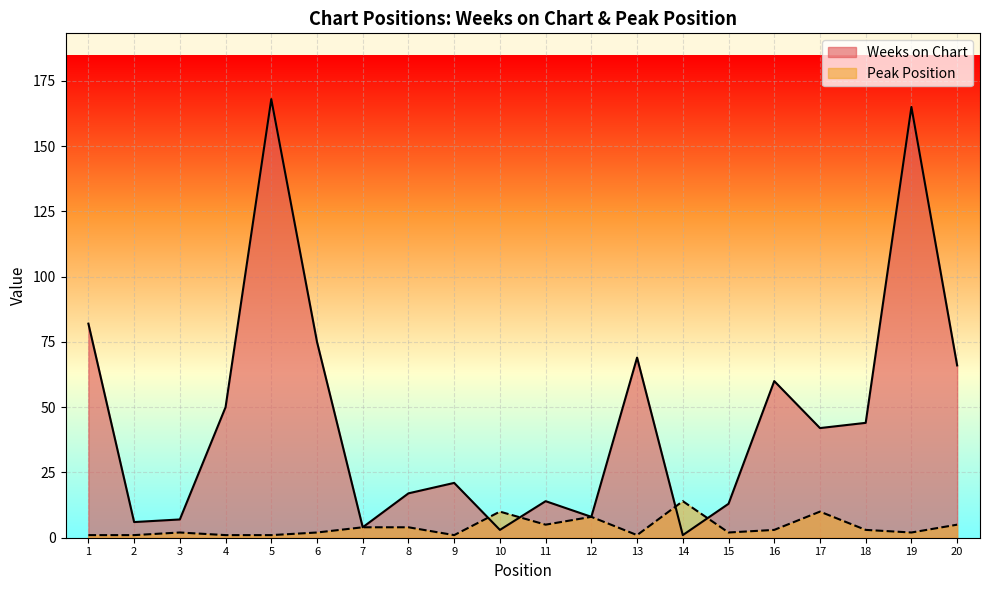

Between 19 and 14, which is larger?

19